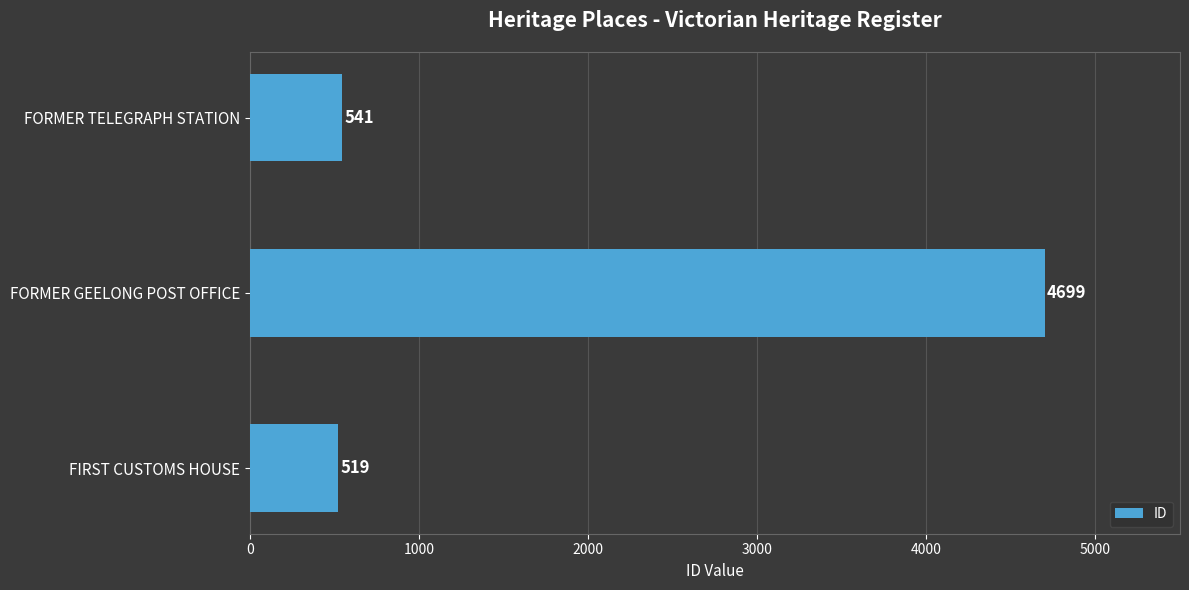

What is the average value?

1920